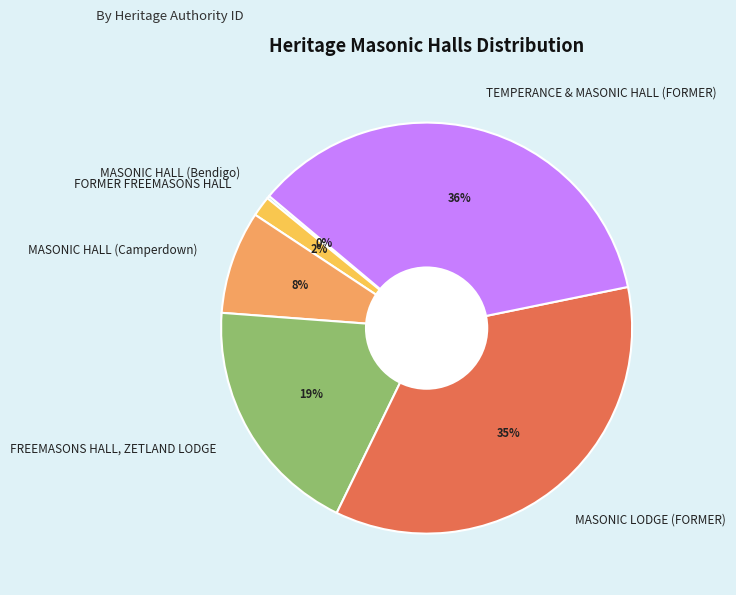

To the nearest percent, what is the difference between the TEMPERANCE & MASONIC HALL (FORMER) and MASONIC HALL (Camperdown) slice percentages?

28%